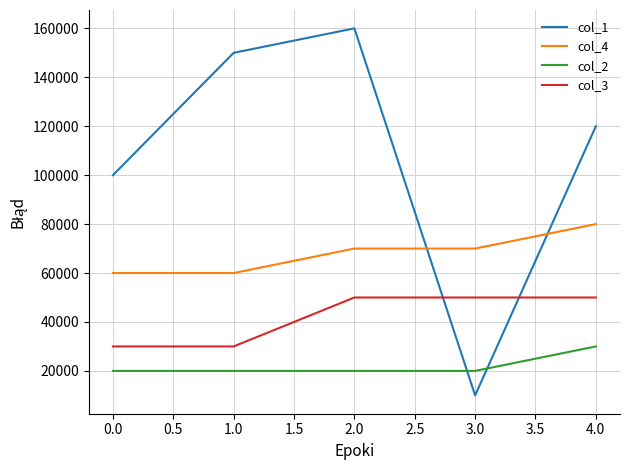

Reading left to right, transcribe all the data shown in this chart.

col_1: 100000	150000	160000	10000	120000
col_4: 60000	60000	70000	70000	80000
col_2: 20000	20000	20000	20000	30000
col_3: 30000	30000	50000	50000	50000